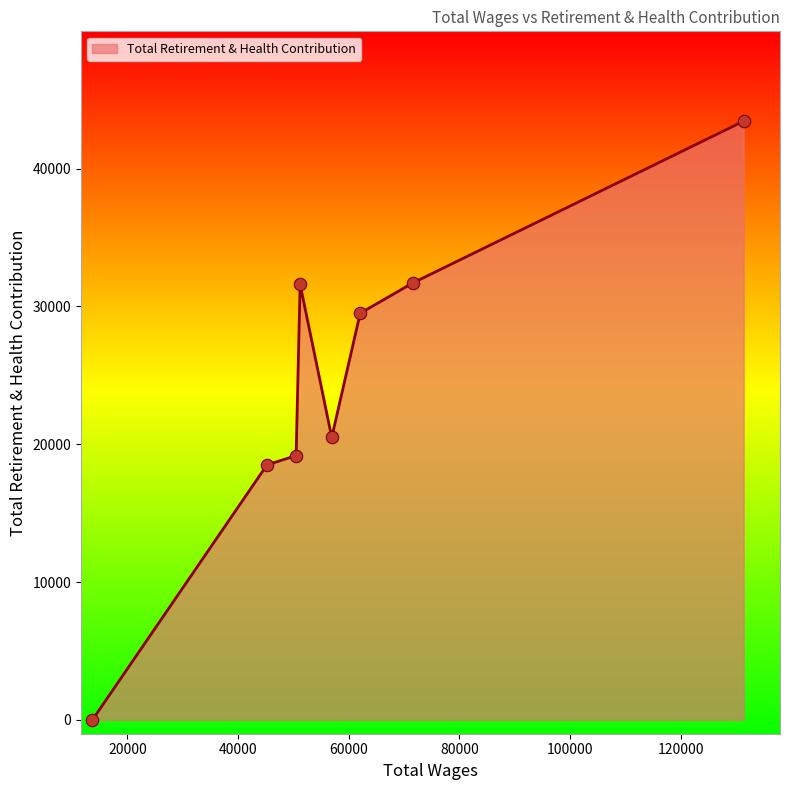

What is the difference between the maximum and second lowest values?

24939